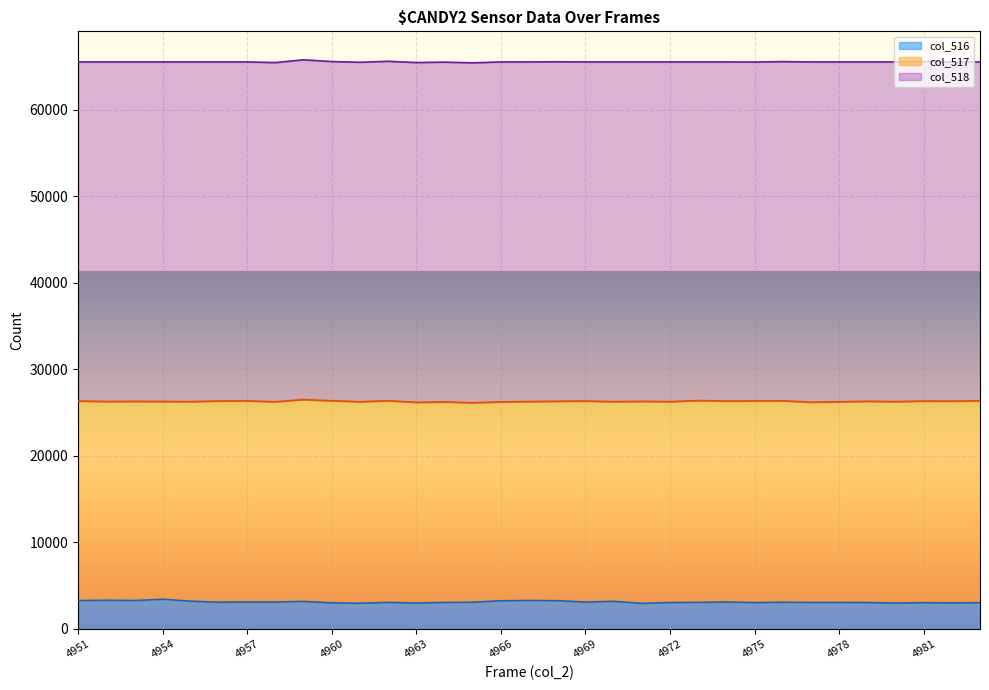

At how many categories does at least one series exceed 14031?

33